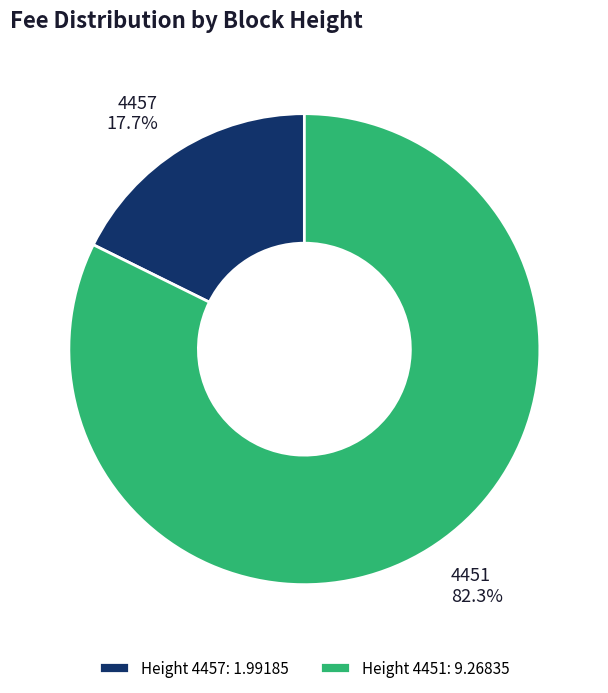

To the nearest percent, what is the difference between the largest and smallest slice percentages?

65%